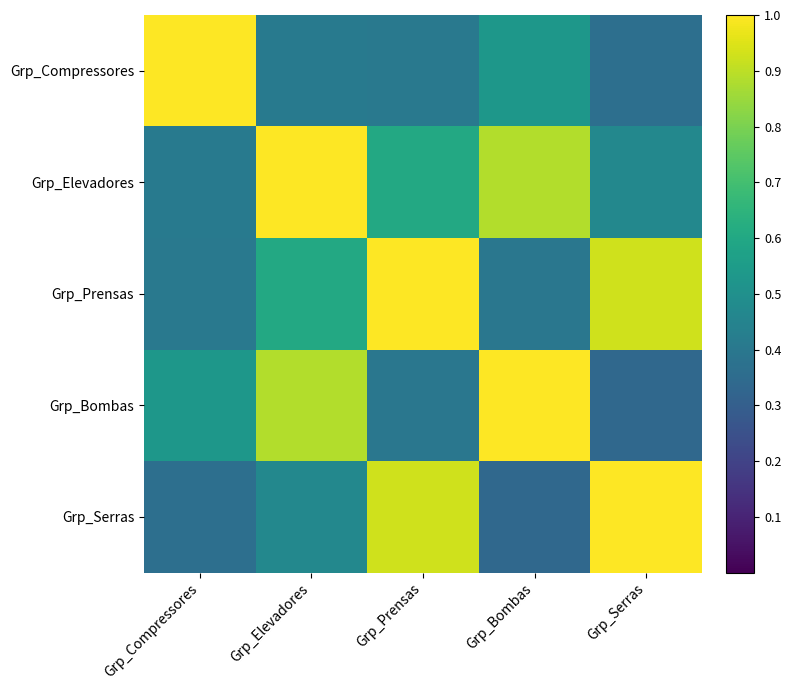

Reading right to left, what are all the values shown in this chart?

Grp_Compressores: Grp_Serras=0.4	Grp_Bombas=0.5	Grp_Prensas=0.4	Grp_Elevadores=0.4	Grp_Compressores=1.0
Grp_Elevadores: Grp_Serras=0.5	Grp_Bombas=0.9	Grp_Prensas=0.6	Grp_Elevadores=1.0	Grp_Compressores=0.4
Grp_Prensas: Grp_Serras=0.9	Grp_Bombas=0.4	Grp_Prensas=1.0	Grp_Elevadores=0.6	Grp_Compressores=0.4
Grp_Bombas: Grp_Serras=0.3	Grp_Bombas=1.0	Grp_Prensas=0.4	Grp_Elevadores=0.9	Grp_Compressores=0.5
Grp_Serras: Grp_Serras=1.0	Grp_Bombas=0.3	Grp_Prensas=0.9	Grp_Elevadores=0.5	Grp_Compressores=0.4